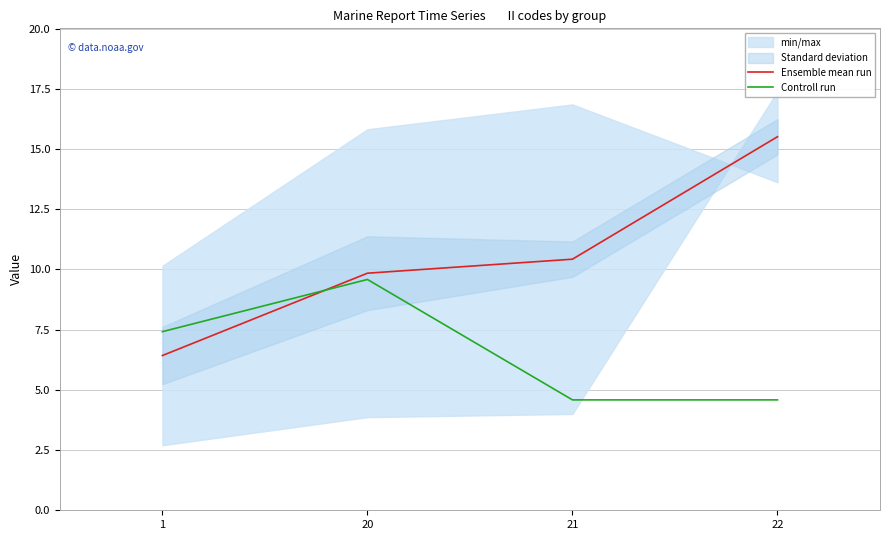

How many lines are shown in the chart?

2